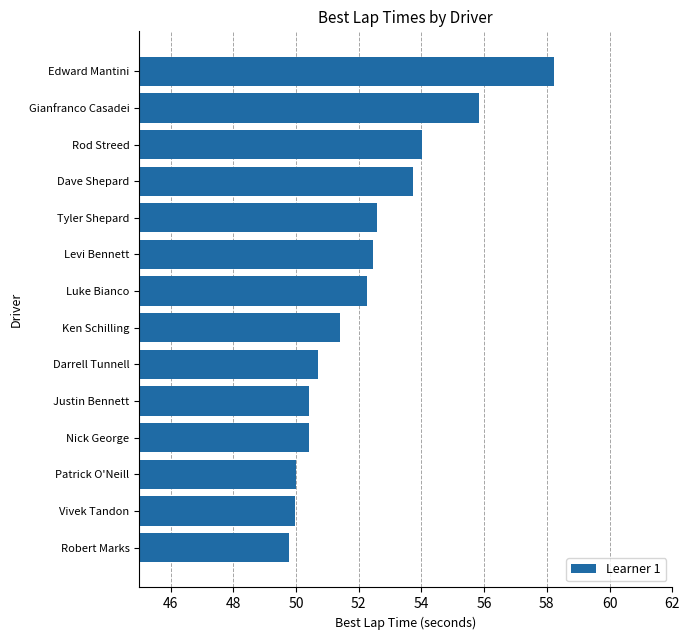

Reading bottom to top, transcribe all the data shown in this chart.

Robert Marks=49.8	Vivek Tandon=50.0	Patrick O'Neill=50.0	Nick George=50.4	Justin Bennett=50.4	Darrell Tunnell=50.7	Ken Schilling=51.4	Luke Bianco=52.3	Levi Bennett=52.5	Tyler Shepard=52.6	Dave Shepard=53.7	Rod Streed=54.0	Gianfranco Casadei=55.8	Edward Mantini=58.2